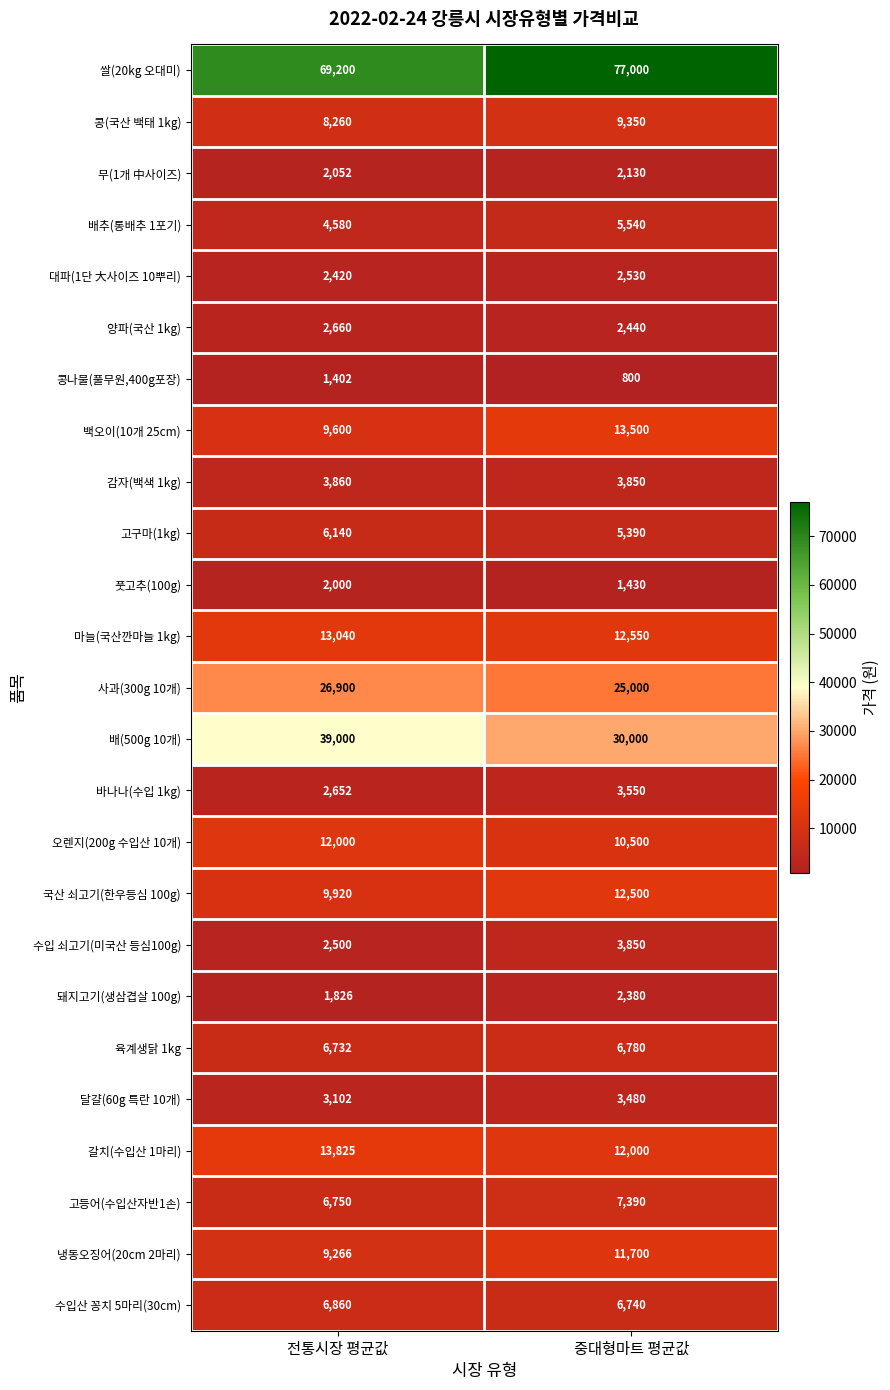

What is the difference between the 배(500g 10개) values at 중대형마트 평균값 and 전통시장 평균값?

9000